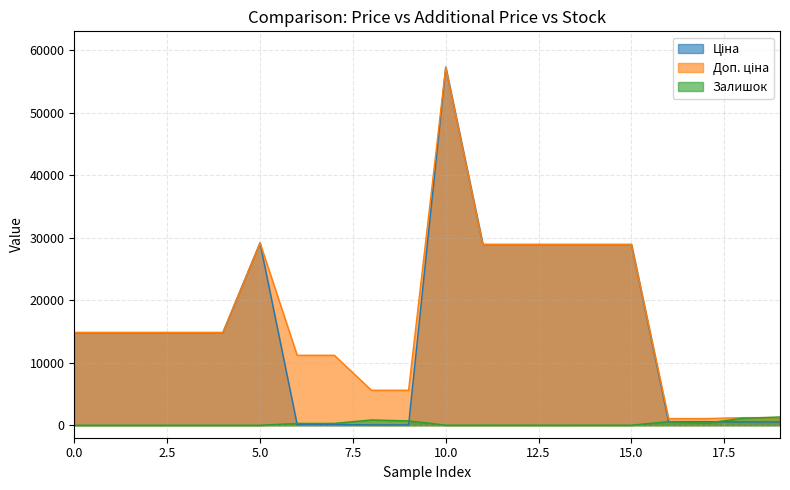

What are all the series names shown in the legend?

Ціна, Доп. ціна, Залишок